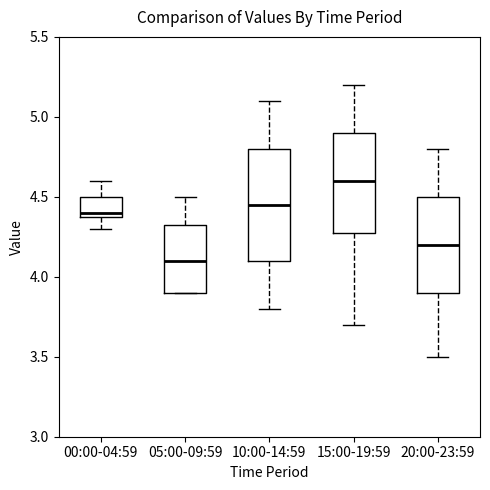

Where does the lower whisker of the box for 15:00-19:59 end on the y-axis? The values are not printed on the chart, so give them approximately, as read against the axis.

3.70